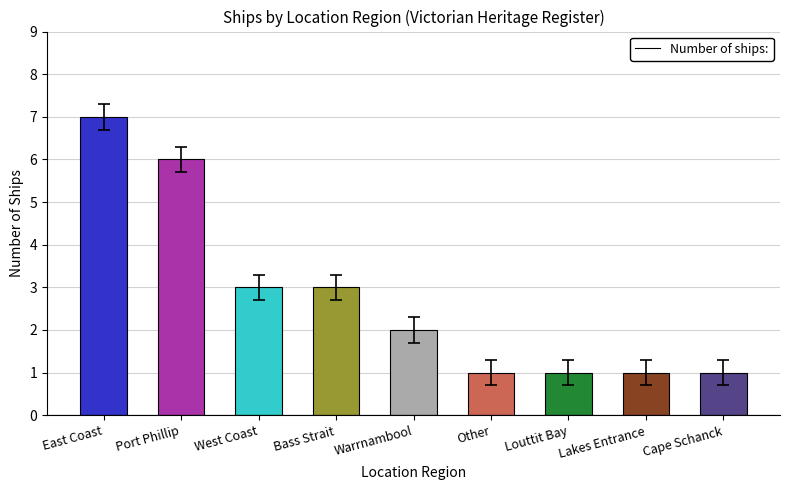

At which category does the chart reach its peak across all series?

East Coast